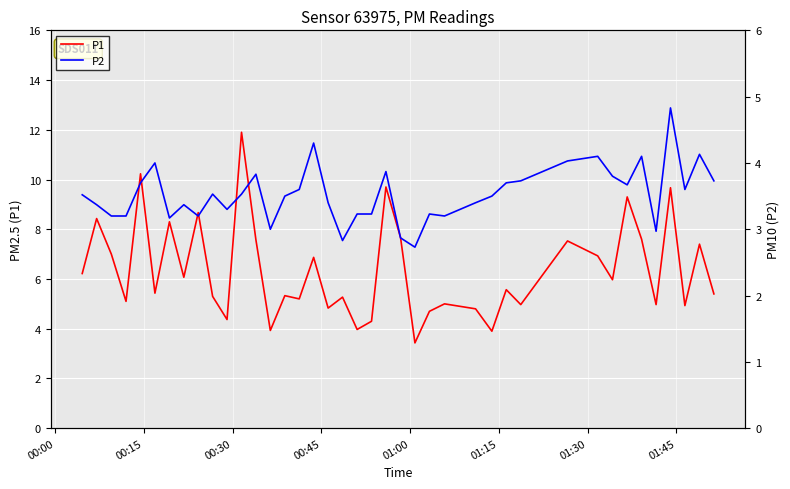

What is the minimum value for P2?

2.7